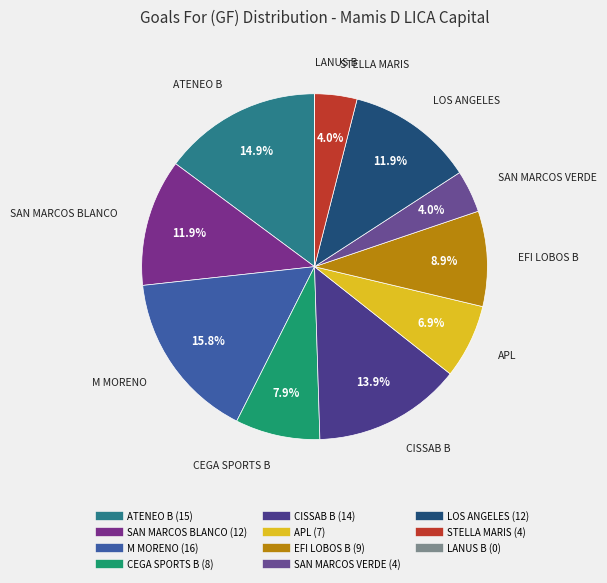

What percentage is NOT represented by CEGA SPORTS B?

92.1%